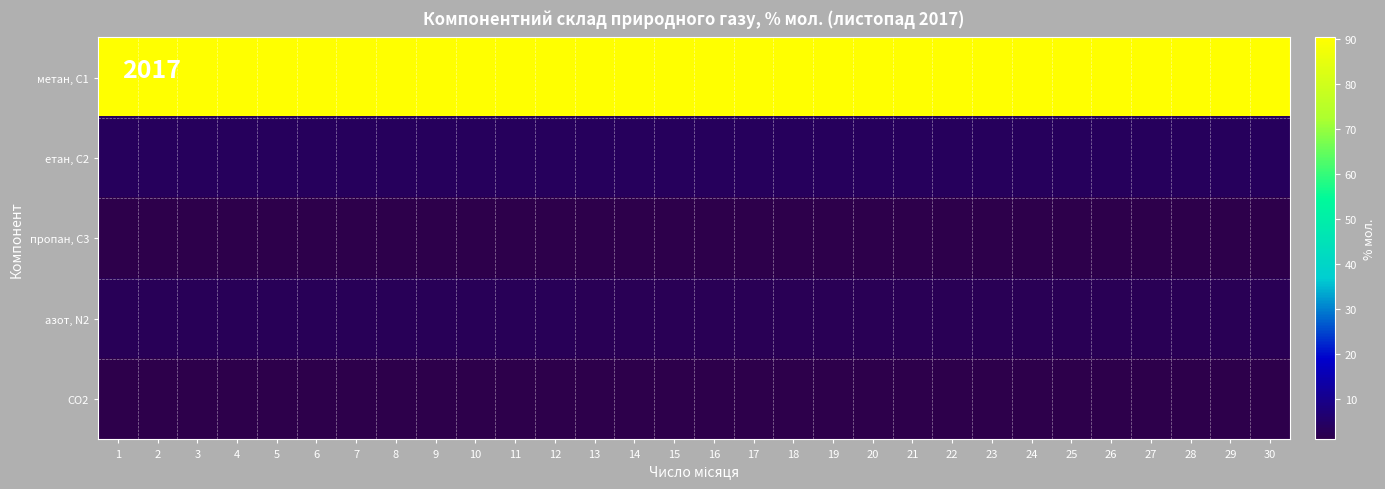

What is the maximum value shown in the chart?

90.3